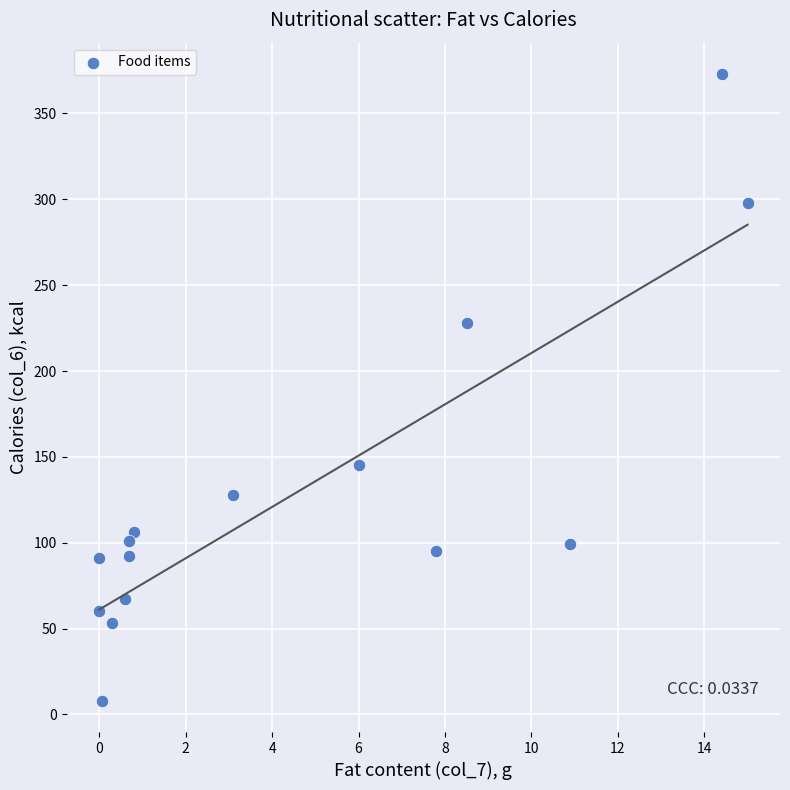

What Y value in the scatter plot is closest to 190?

228.0